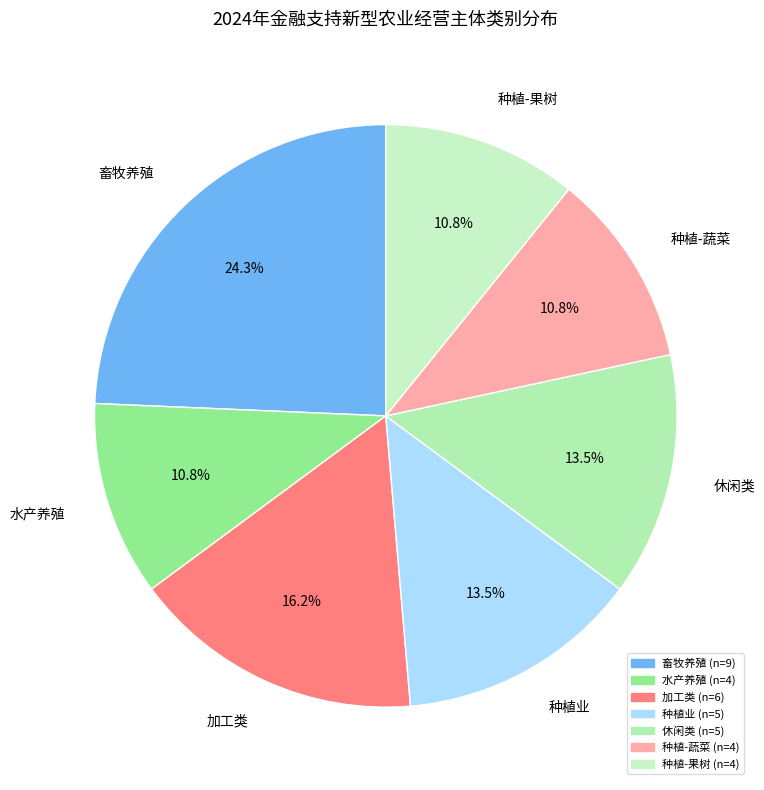

Which has a higher value, 休闲类 or 种植-蔬菜?

休闲类